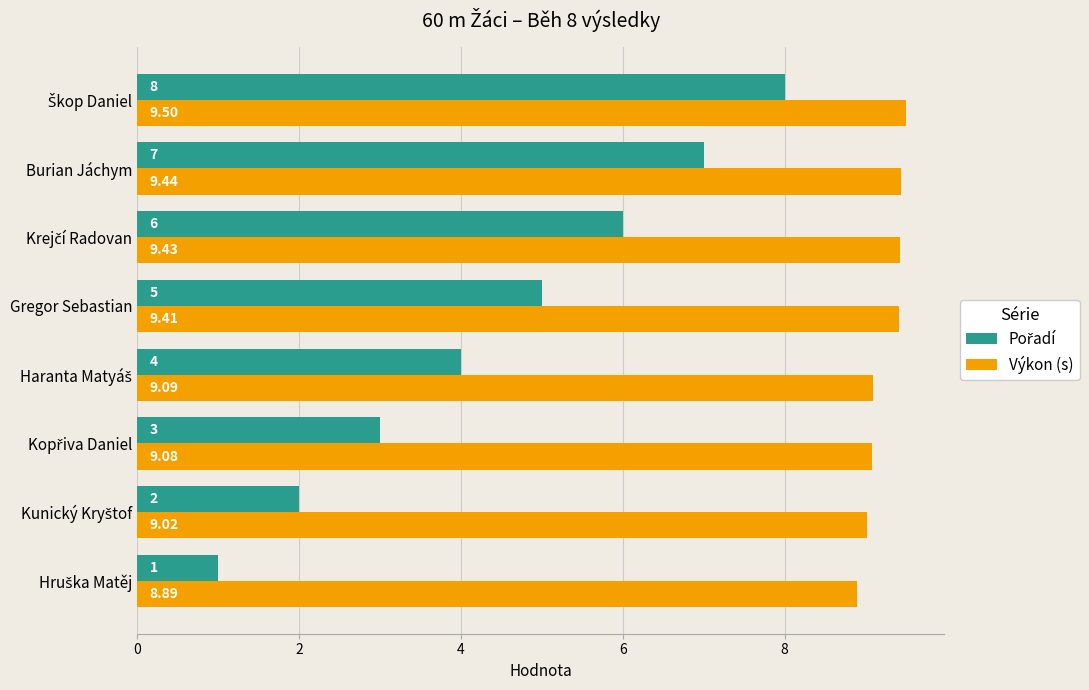

Which series has the largest total across all categories?

Výkon (s)